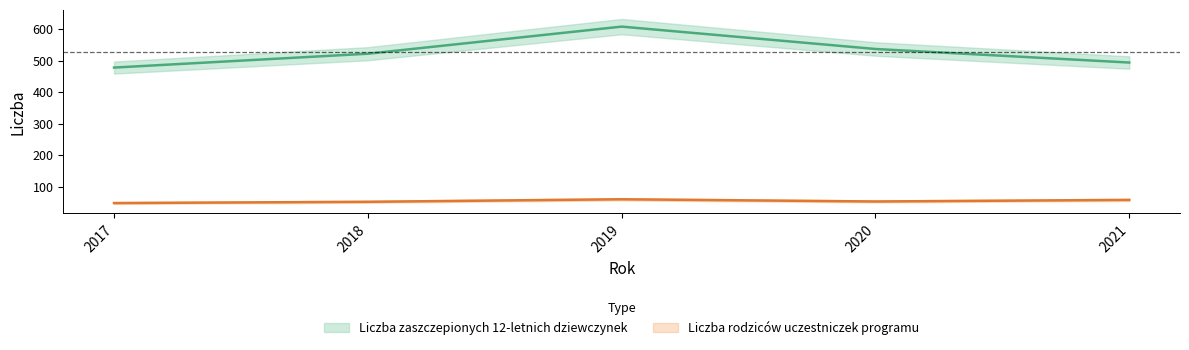

What is the minimum value for Liczba zaszczepionych 12-letnich dziewczynek?

478